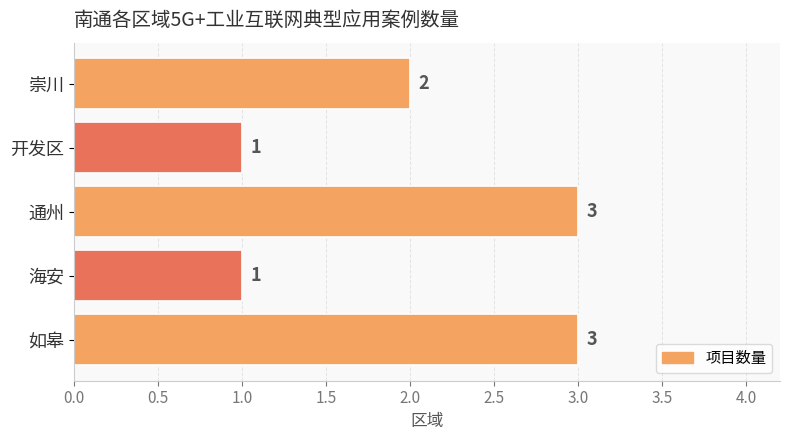

What is the sum of all values?

10